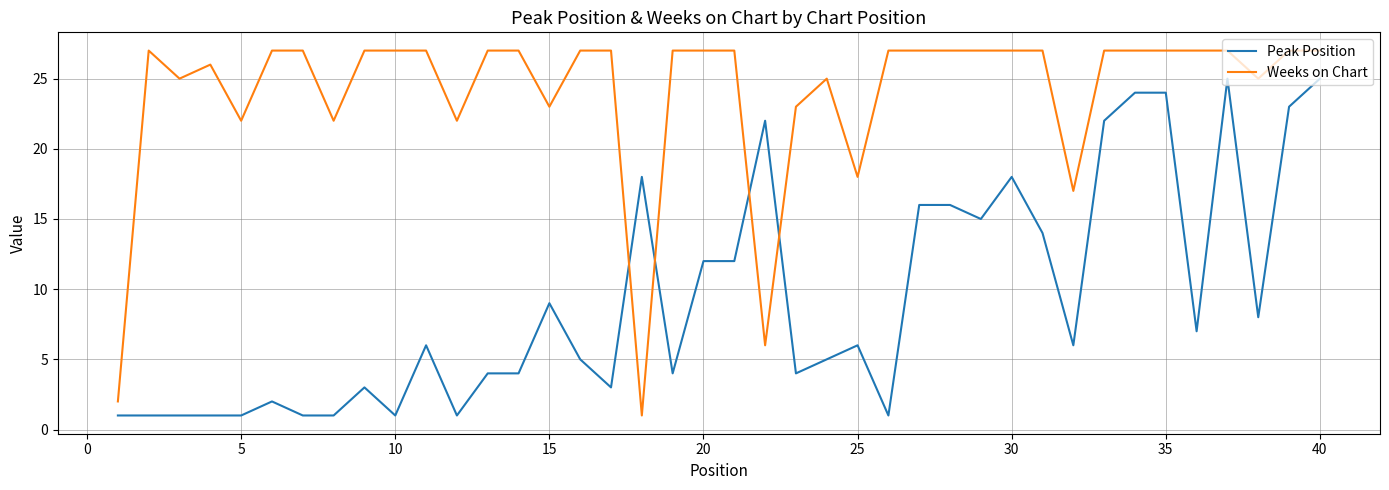

Which series ends up on top after the final intersection of Peak Position and Weeks on Chart?

Weeks on Chart